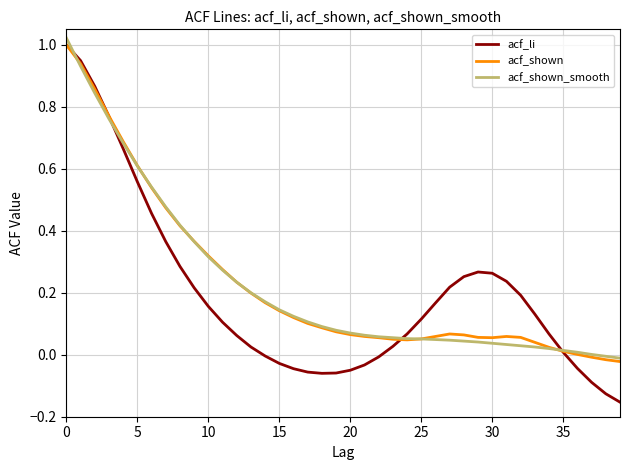

Does the chart have visible grid lines?

Yes